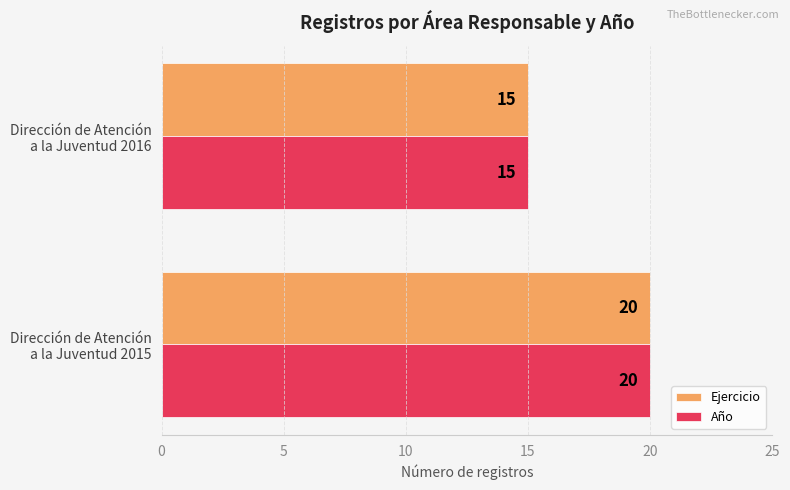

What is the highest value of the Ejercicio series?

20